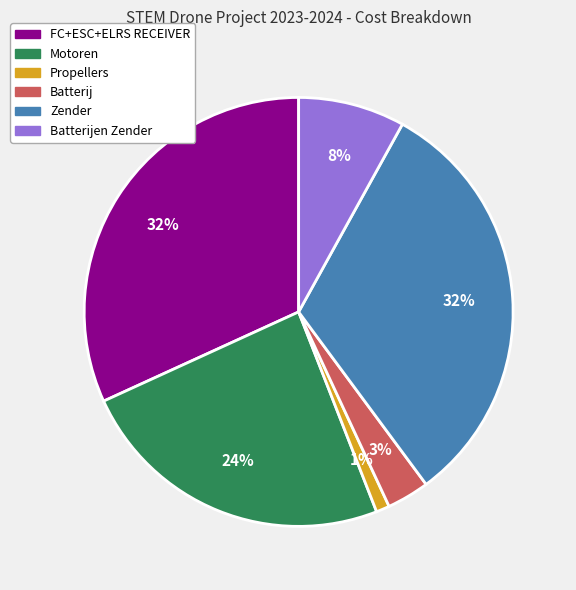

Count the number of slices in the pie.

6